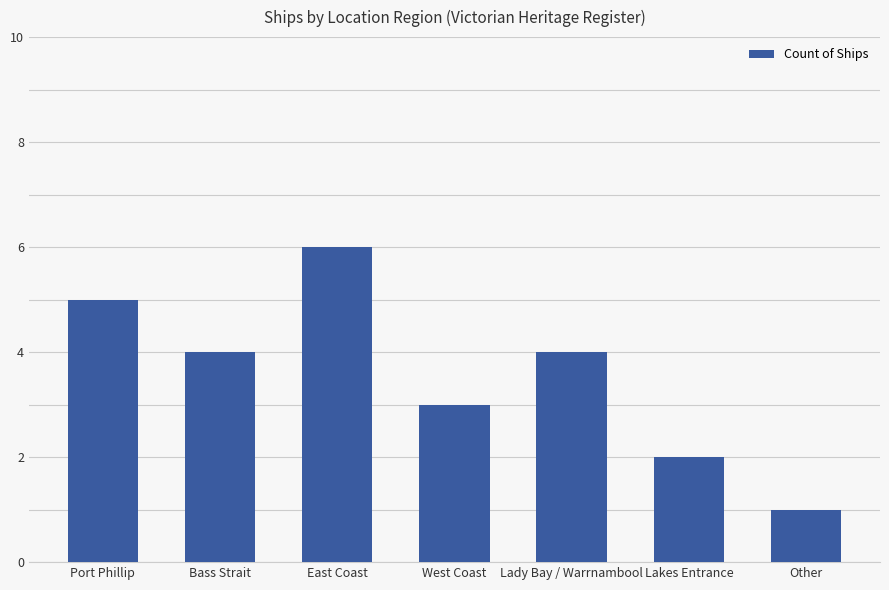

How many data points are less than 4?

3